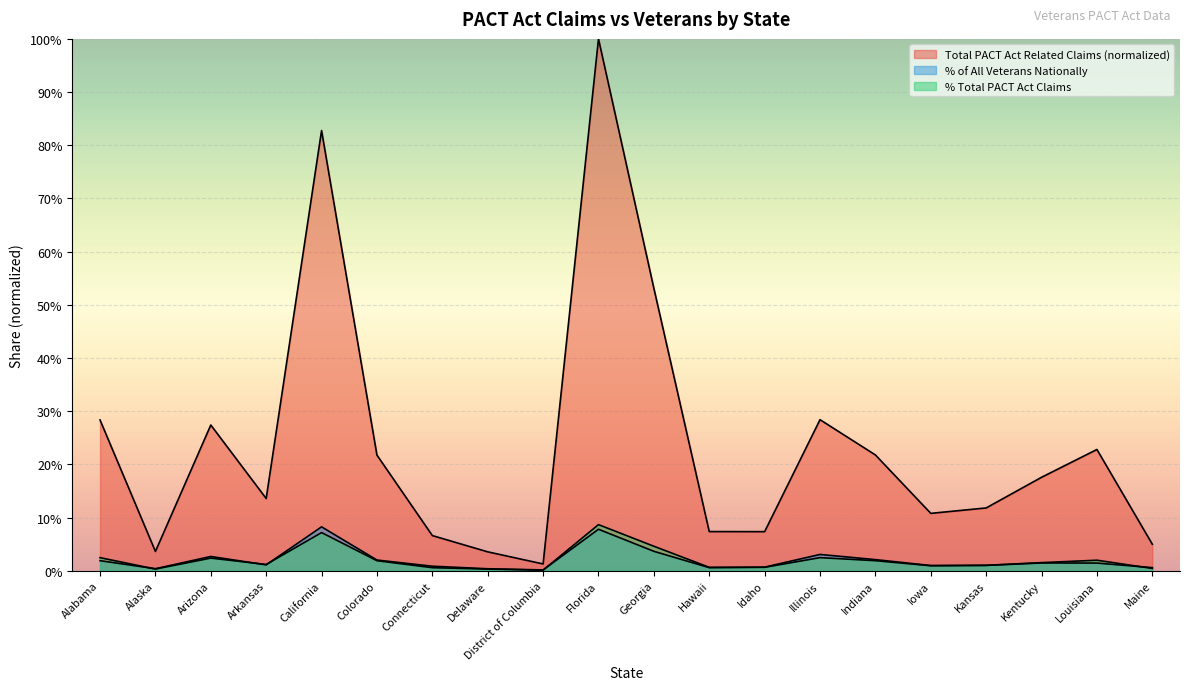

What is the total value across all series at Hawaii?

0.1